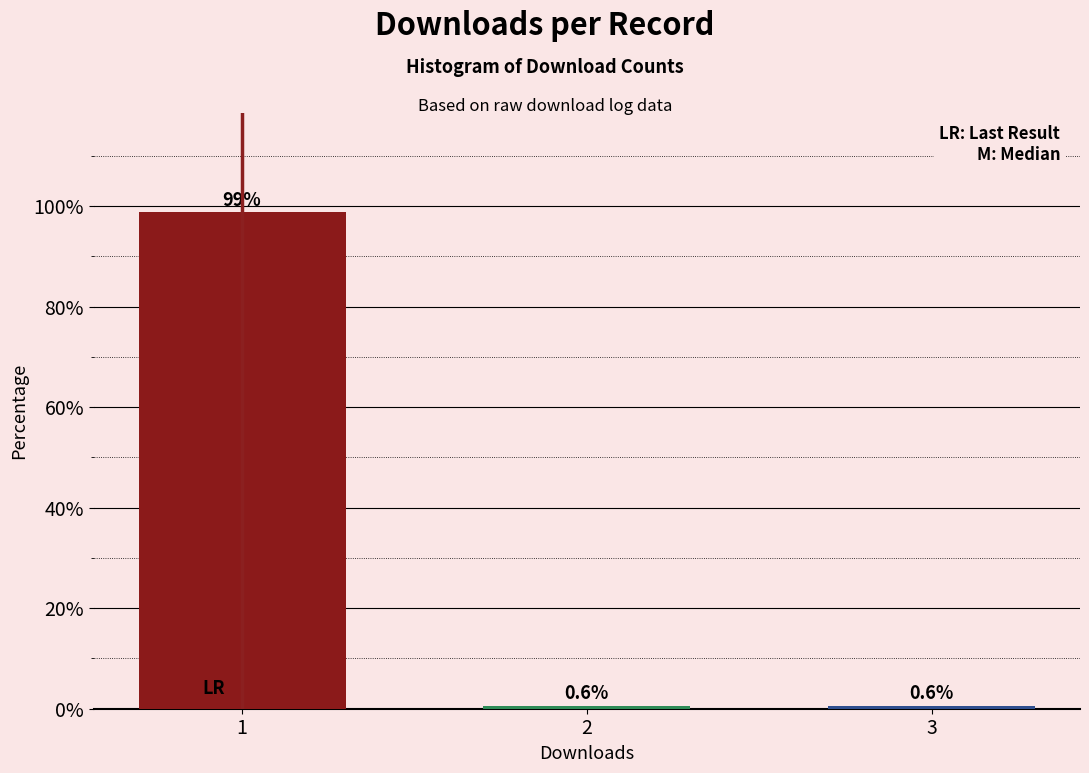

Reading right to left, what are all the values shown in this chart?

0.6	0.6	98.7